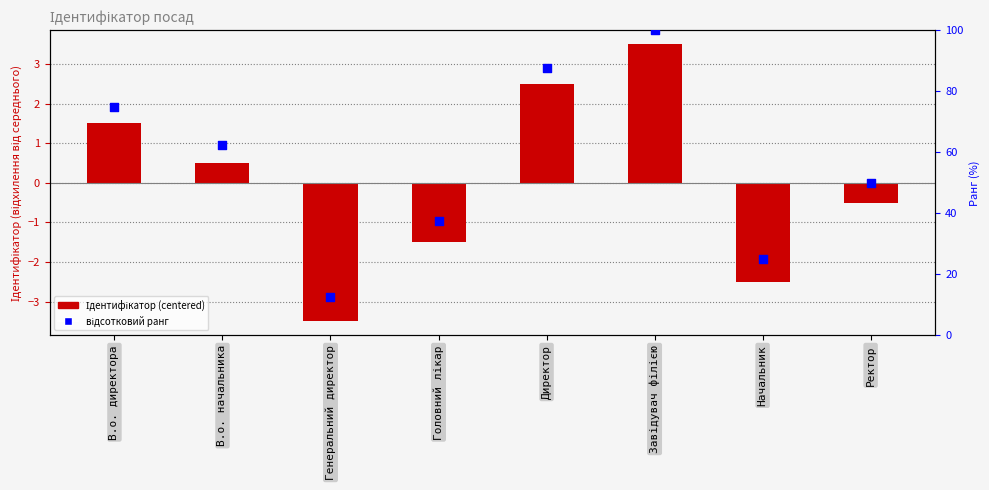

Is the value of відсотковий ранг at Головний лікар greater than the value of Ідентифікатор (centered) at Головний лікар?

Yes